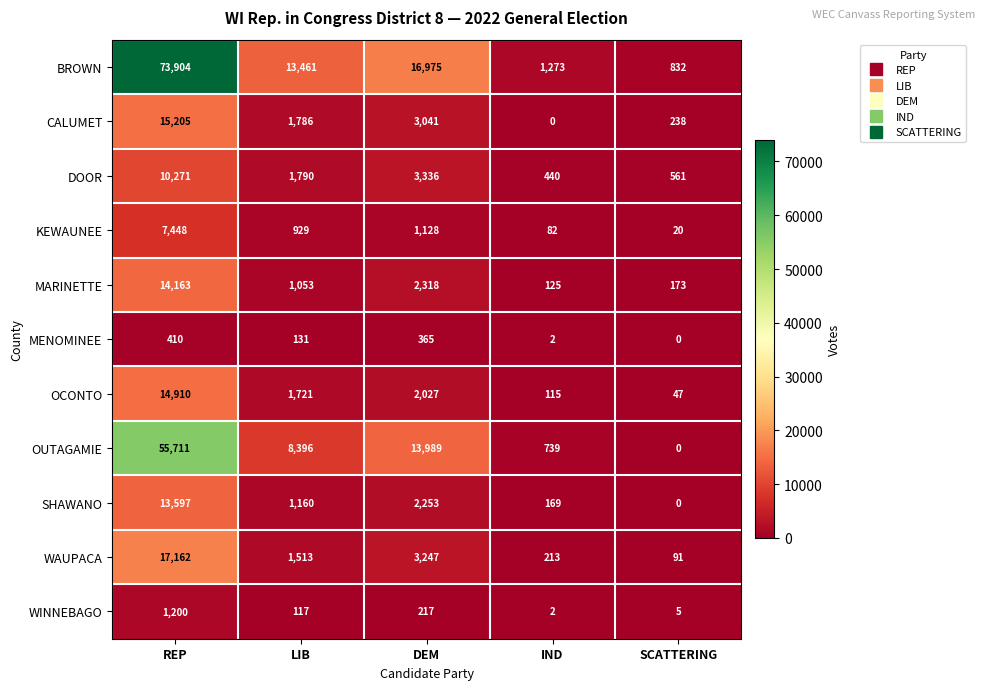

Which series has the largest total across all categories?

BROWN